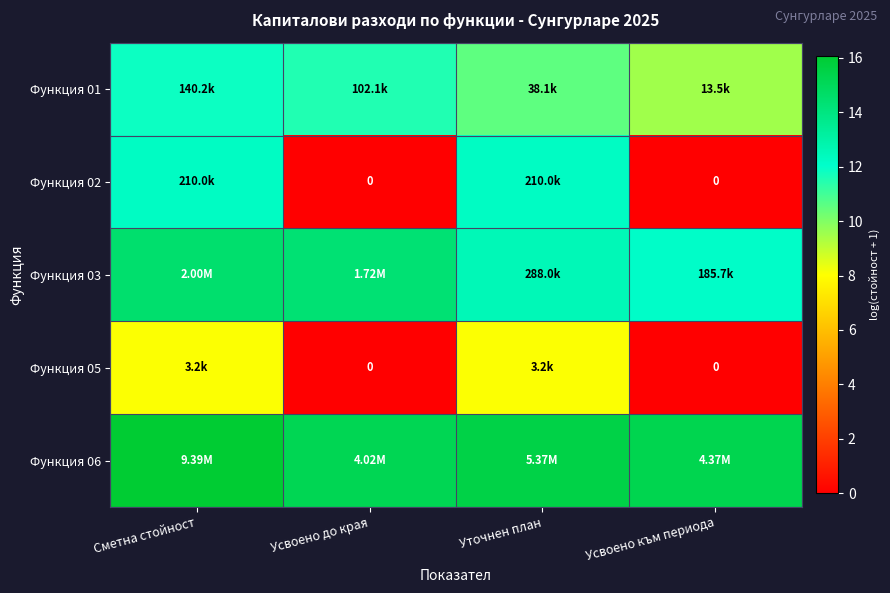

List the series in order of their overall mean, highest first.

Функция 06, Функция 03, Функция 01, Функция 02, Функция 05